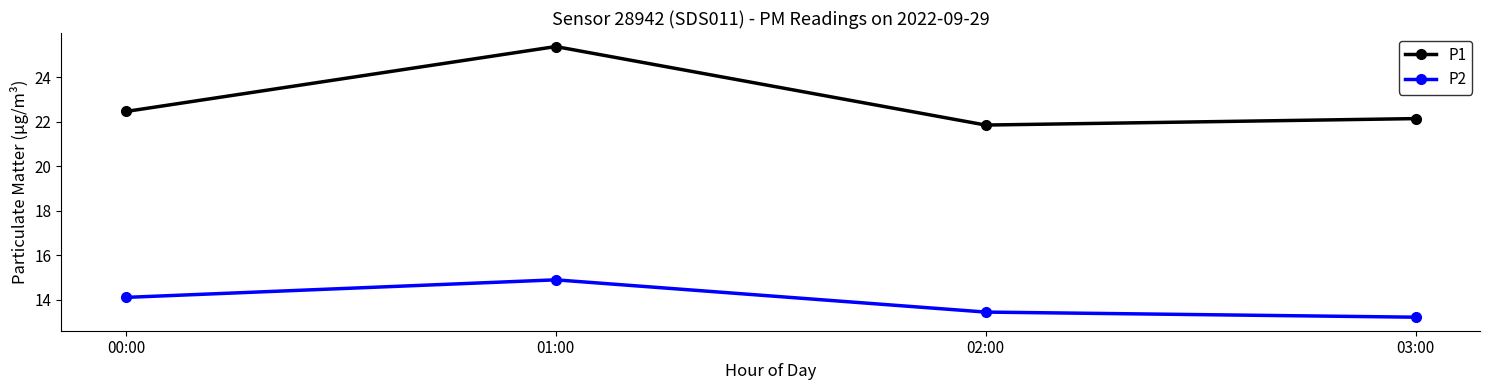

What is the sum of the P1 values at 01:00 and 03:00?

47.5